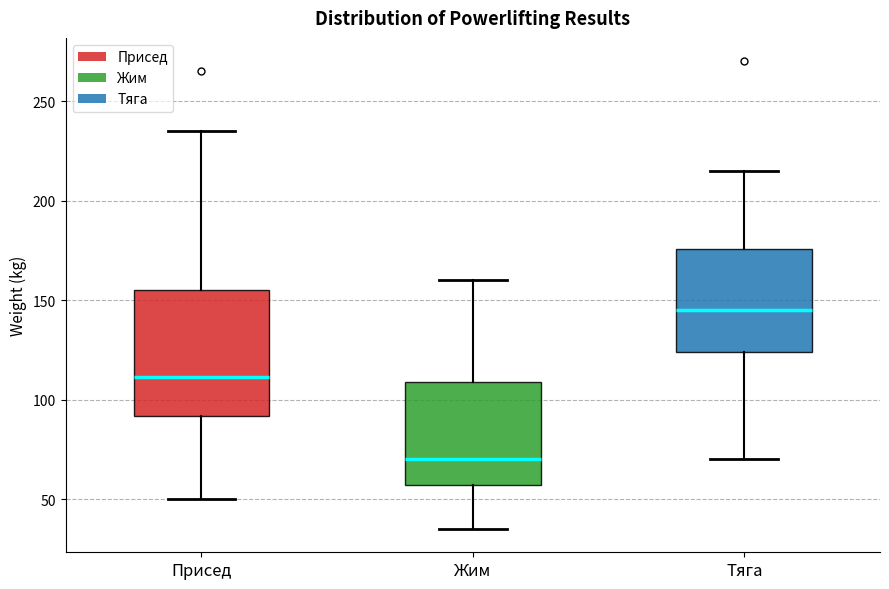

Where is the lower edge of the box for Присед on the y-axis? The values are not printed on the chart, so give them approximately, as read against the axis.

90